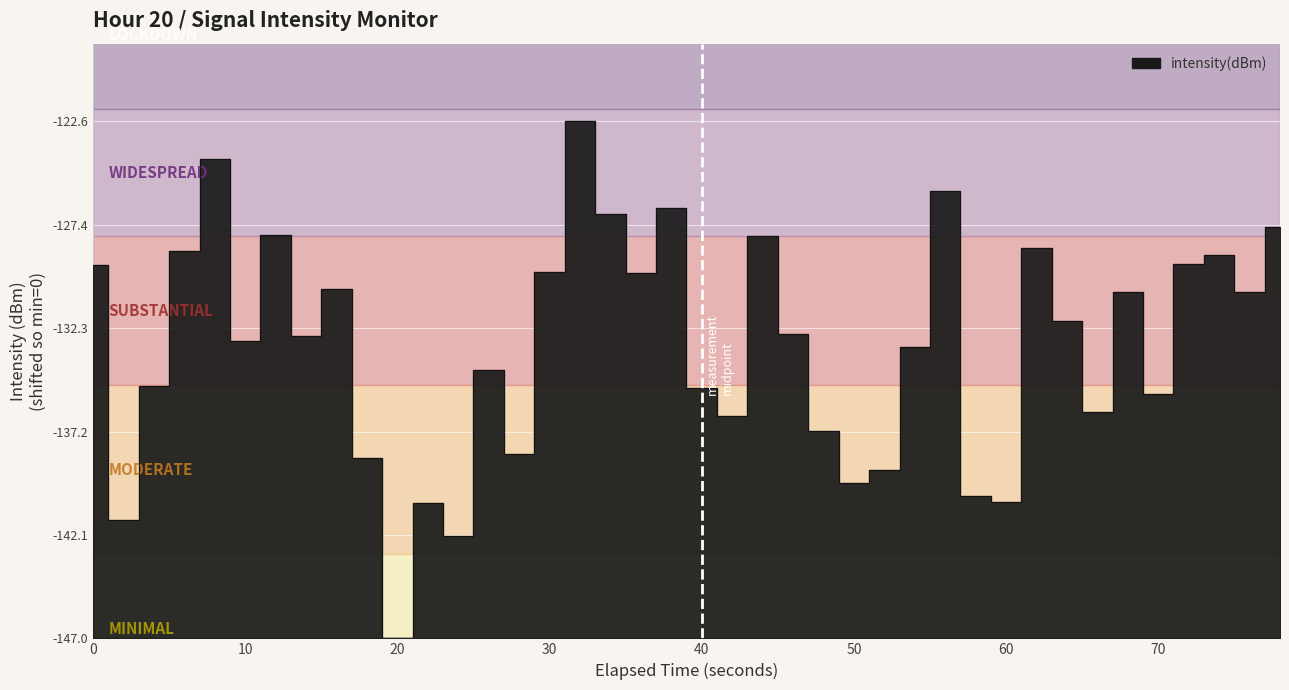

What is the maximum value shown in the chart?

24.4